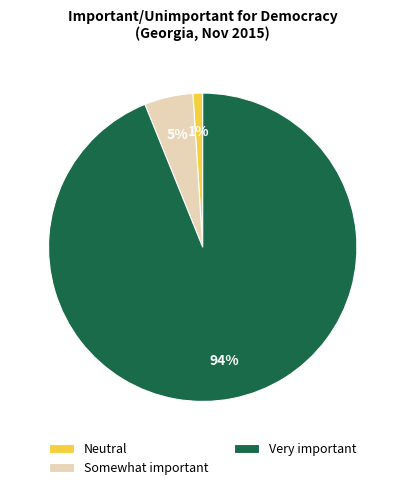

Does Very important represent more than half of the total?

Yes